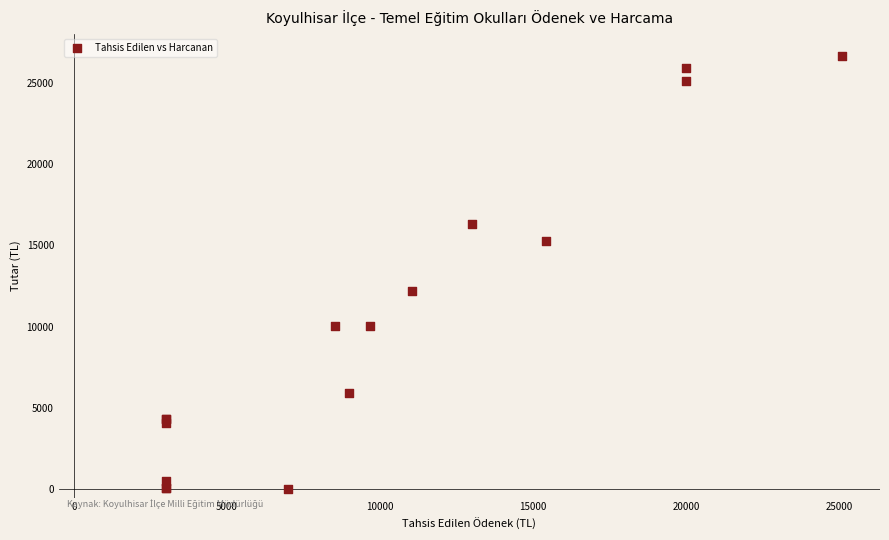

What Y value in the scatter plot is closest to 13332?

12189.4